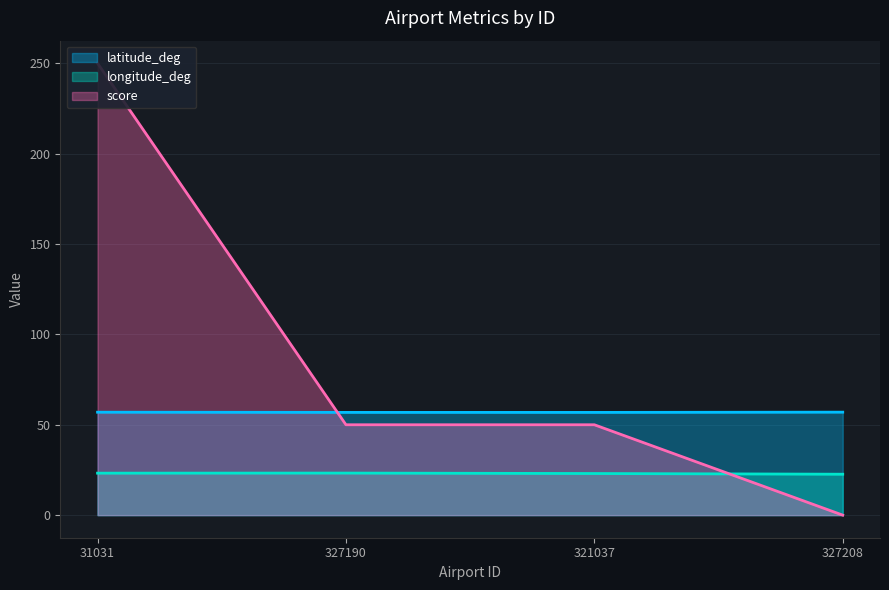

True or false: latitude_deg and longitude_deg cross at least once.

False